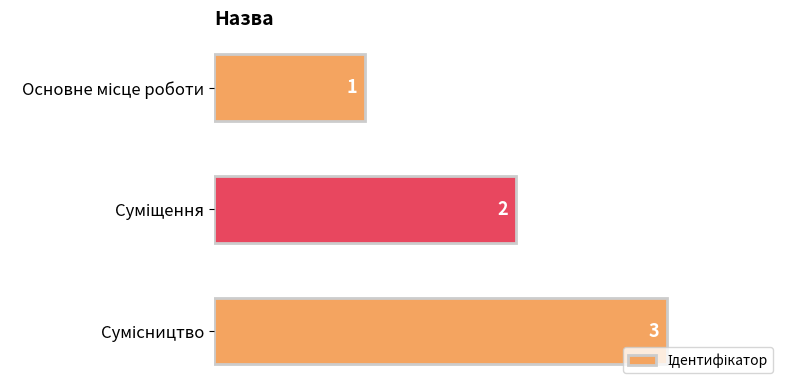

Count the values in the range 1 to 3.

3